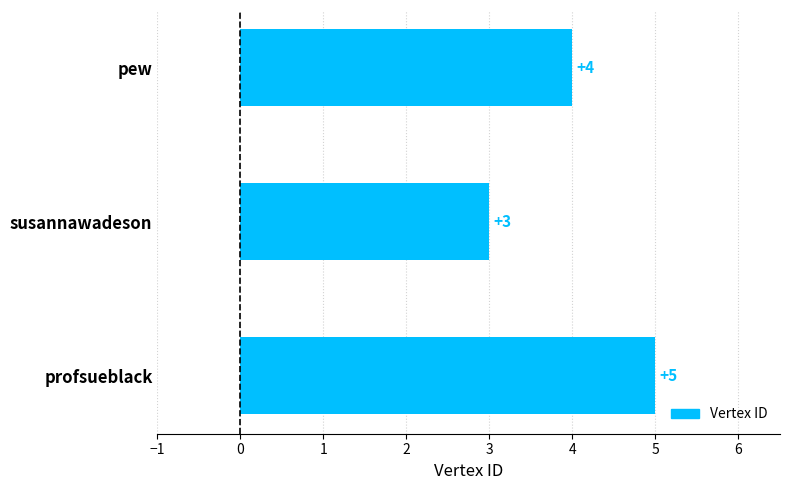

Are the bars grouped side by side (vs. stacked)?

No